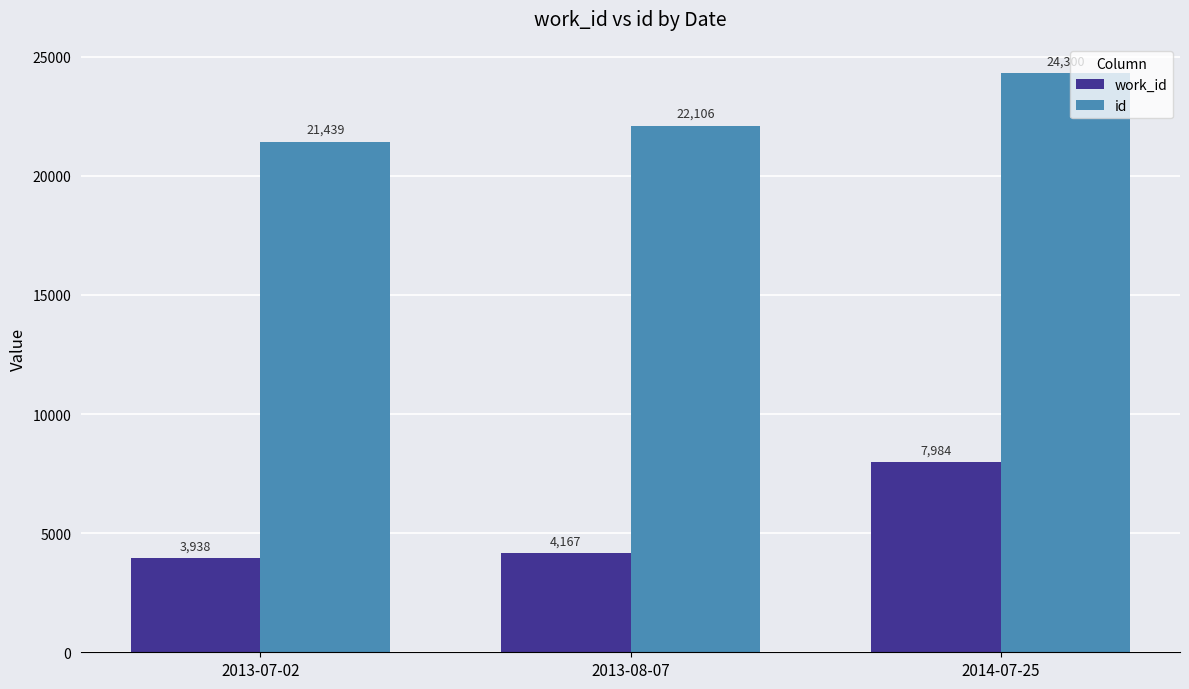

Count the number of data series in this chart.

2